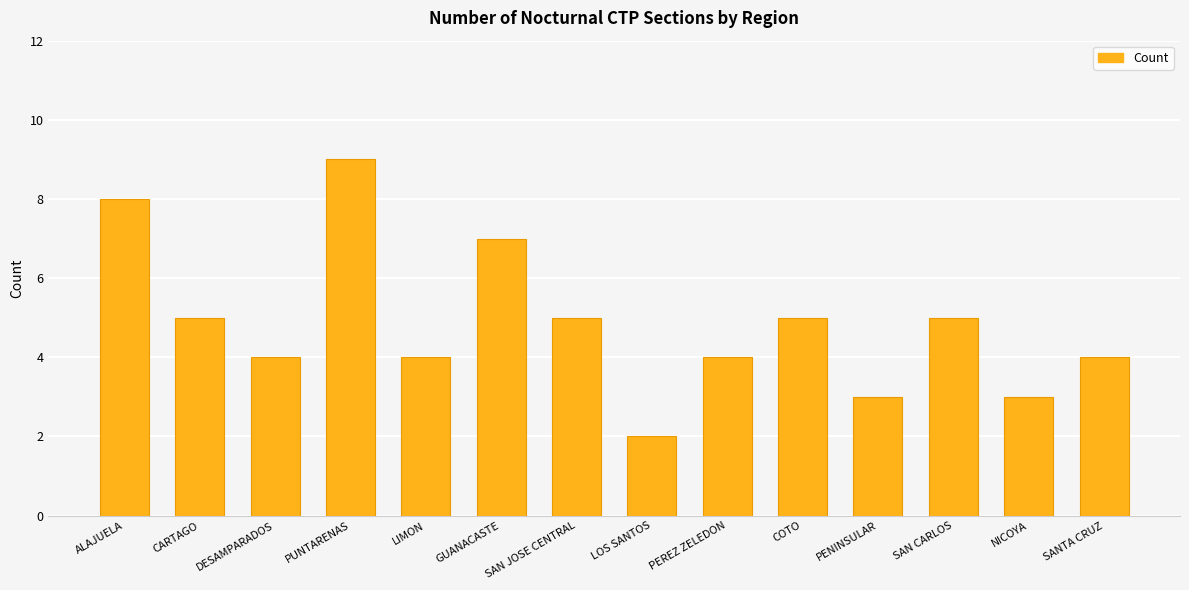

The value at SANTA CRUZ is 4. True or false?

True